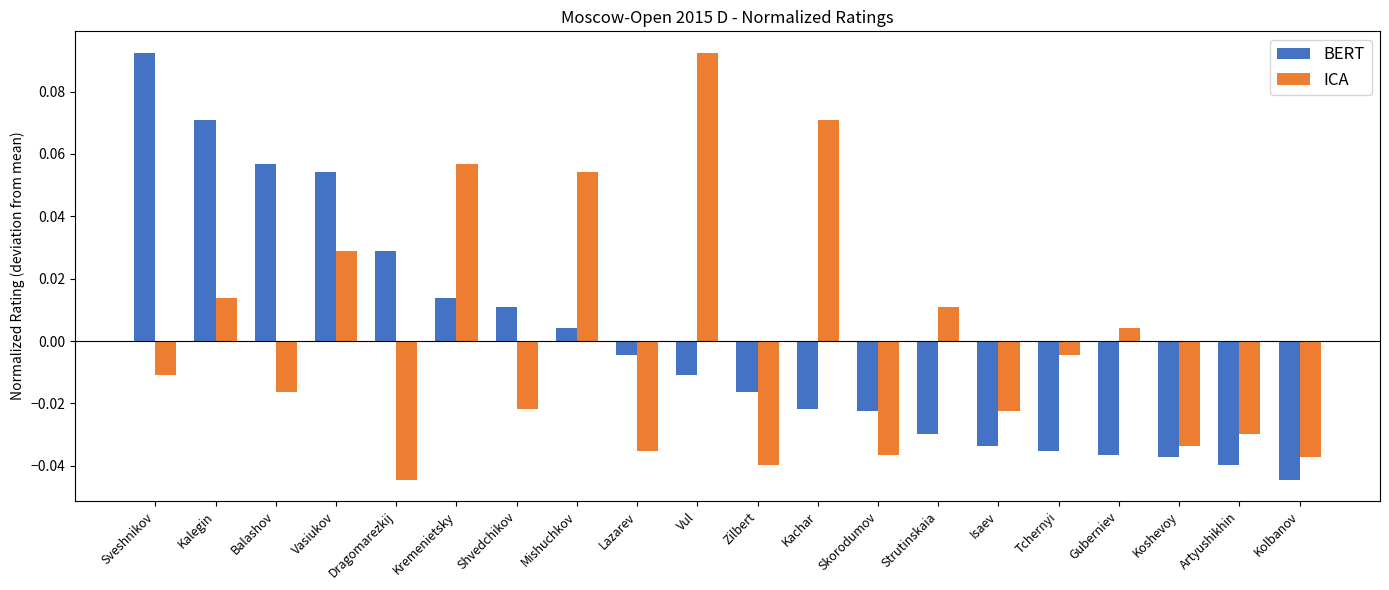

How many distinct data groups are displayed?

2